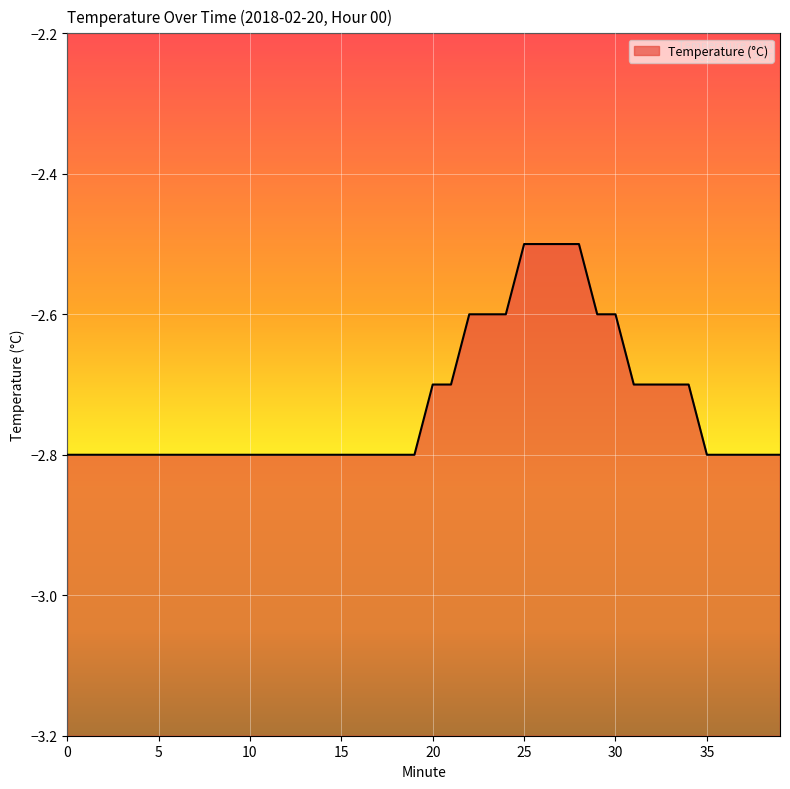

List the labels in order of value, largest first.

25, 26, 27, 28, 22, 23, 24, 29, 30, 20, 21, 31, 32, 33, 34, 0, 1, 2, 3, 4, 5, 6, 7, 8, 9, 10, 11, 12, 13, 14, 15, 16, 17, 18, 19, 35, 36, 37, 38, 39